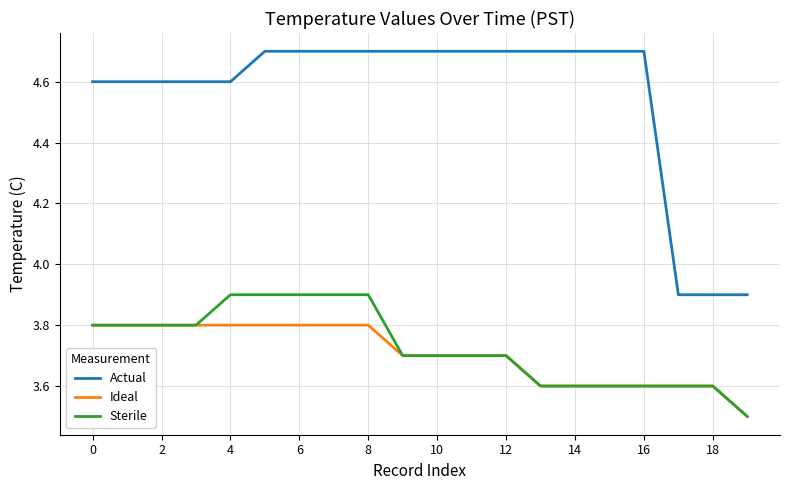

Does the chart have visible grid lines?

Yes